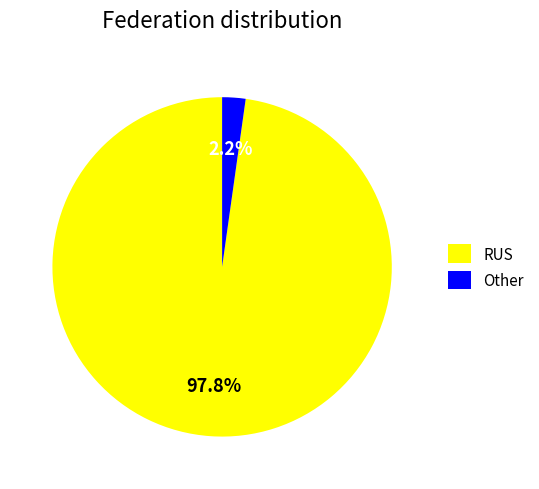

To the nearest percent, what is the difference between the largest and smallest slice percentages?

96%